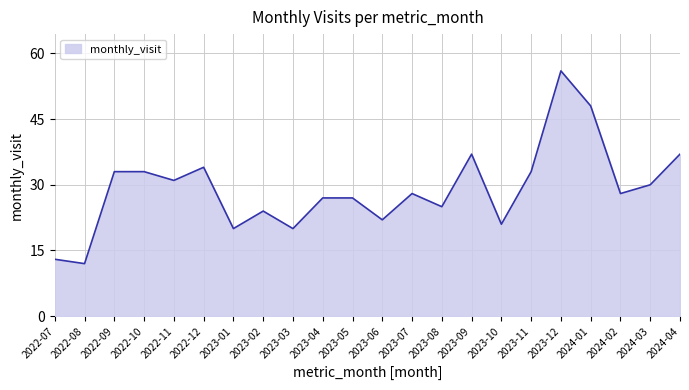

Which category has the highest value across all series?

2023-12